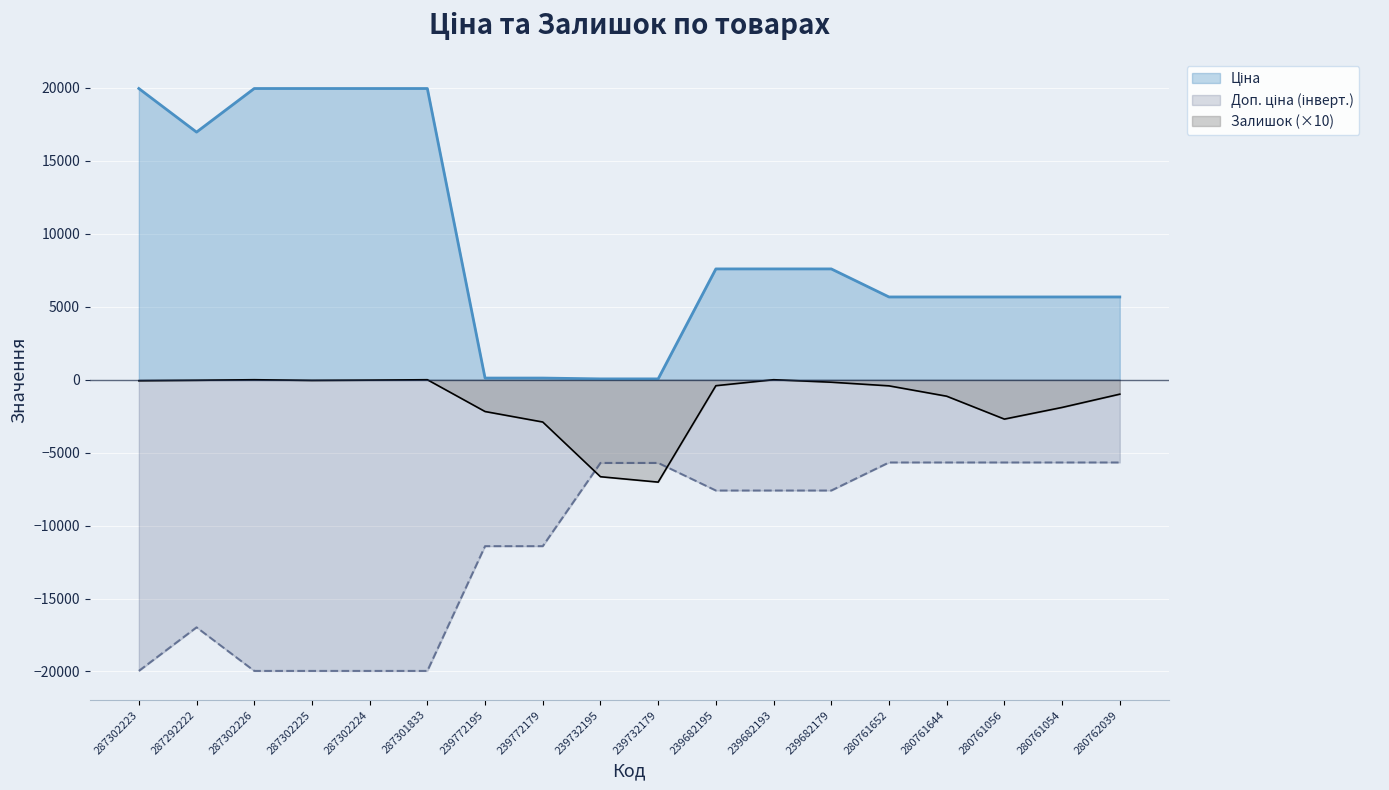

What are all the series names shown in the legend?

Ціна, Доп. ціна, Залишок